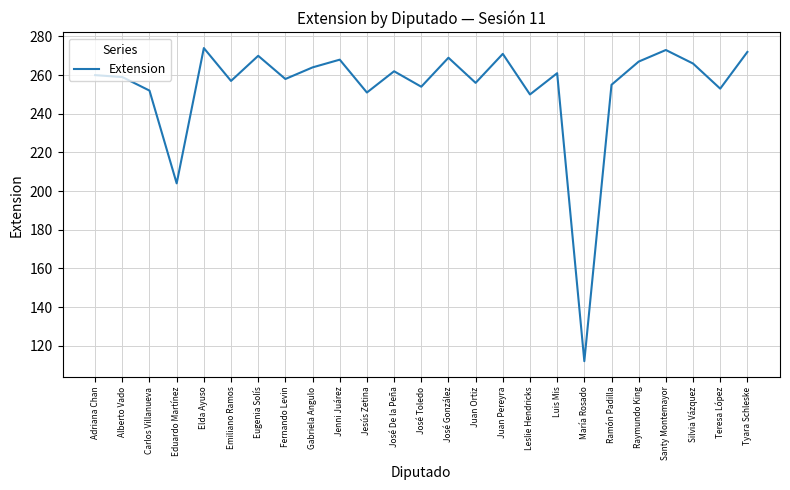

Reading left to right, what are all the values shown in this chart?

260	259	252	204	274	257	270	258	264	268	251	262	254	269	256	271	250	261	112	255	267	273	266	253	272